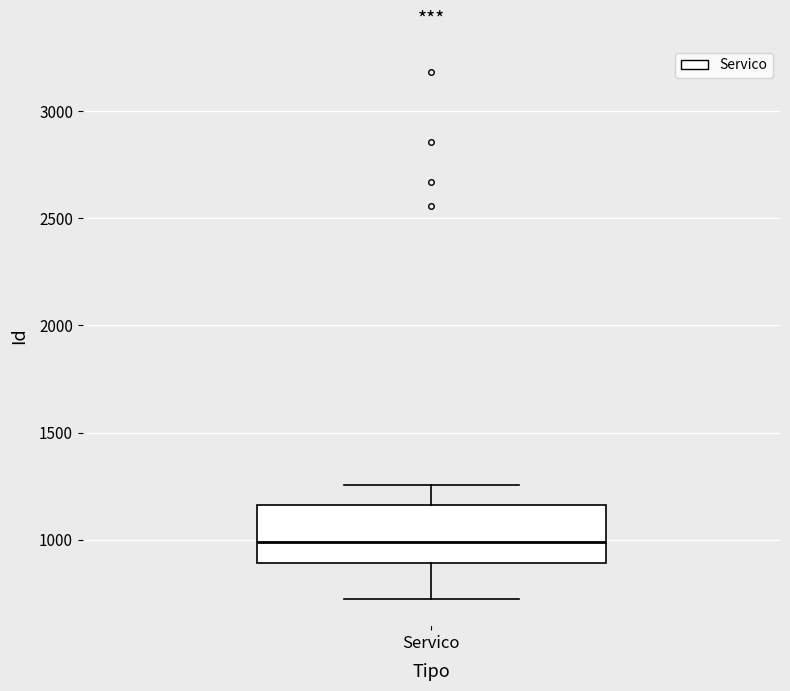

Read this box plot against the y-axis: the position of the median line, the range covered by the box, and the ends of both whiskers. The values are not printed on the chart, so give them approximately, as read against the axis.

median 1000, box 900 to 1150, whiskers 750 to 1250